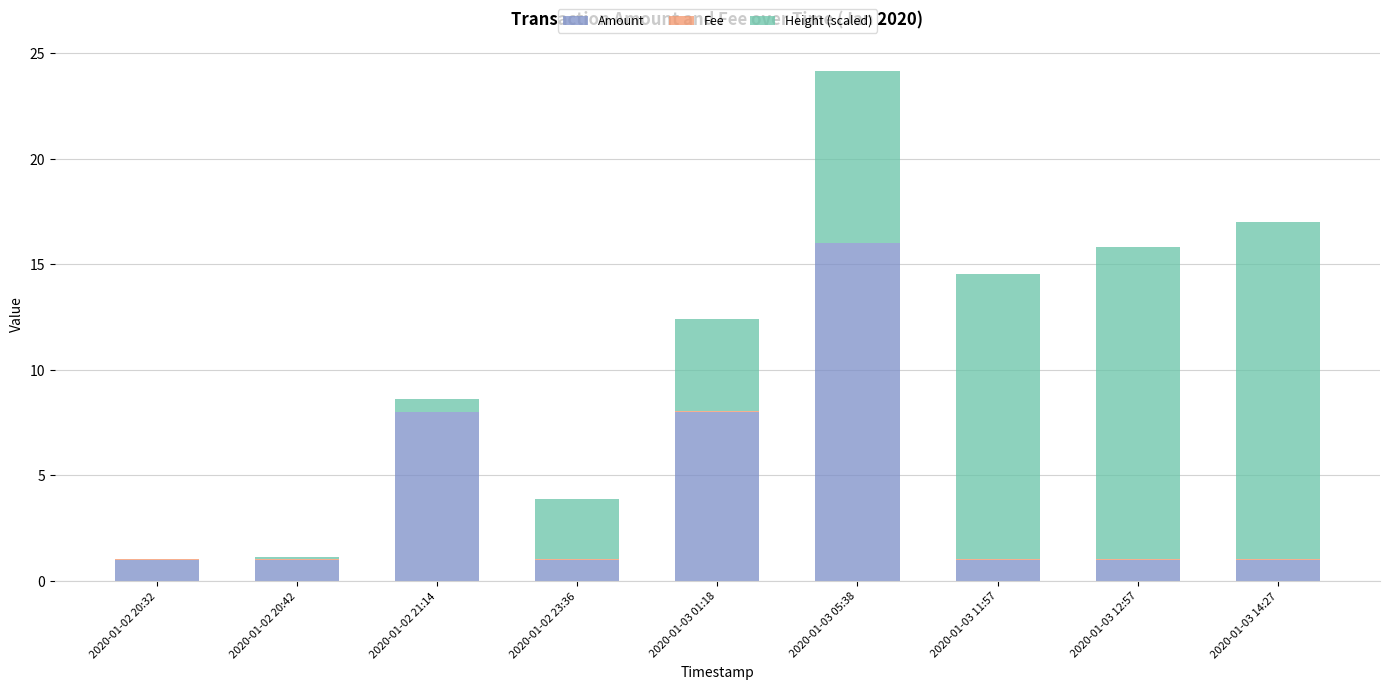

The value of Amount at 2020-01-02 21:14 is 8.0. True or false?

True